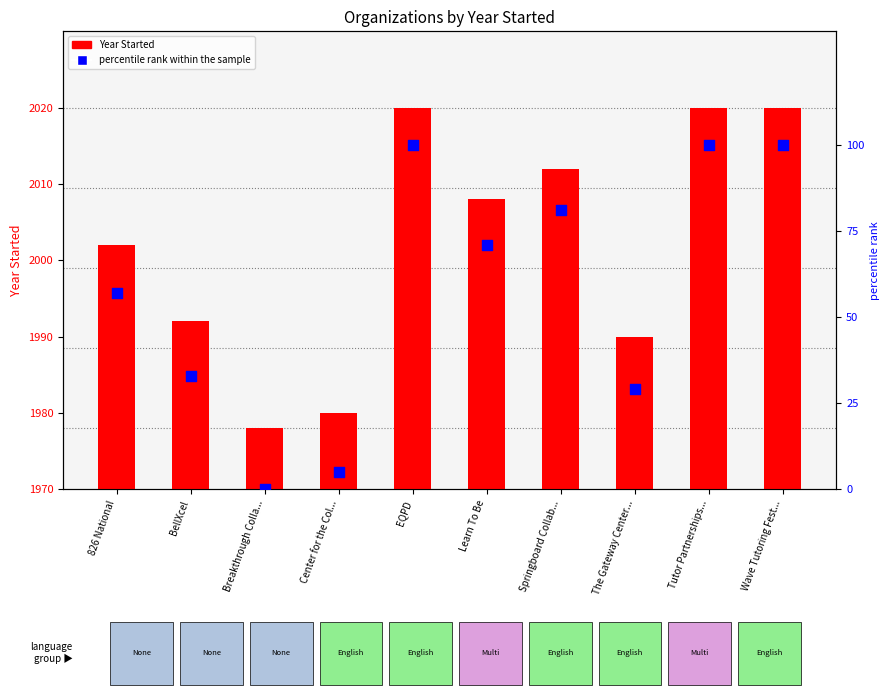

Which series has the widest spread of Y values?

percentile rank within the sample